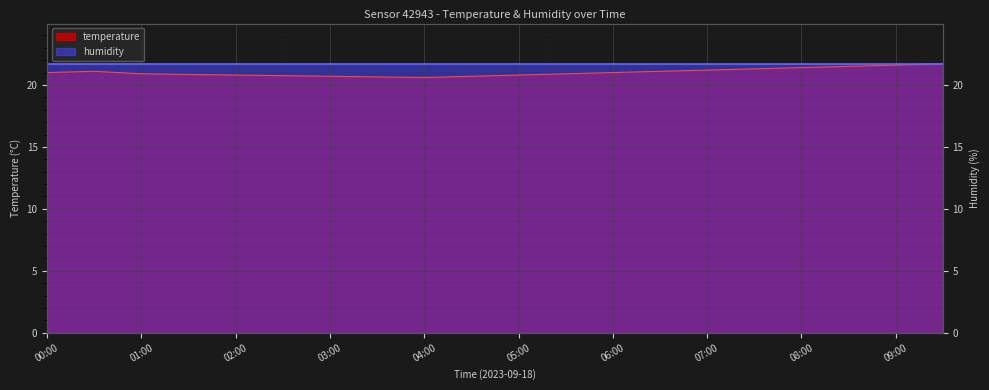

What is the value of the 12th point from the left?

20.9